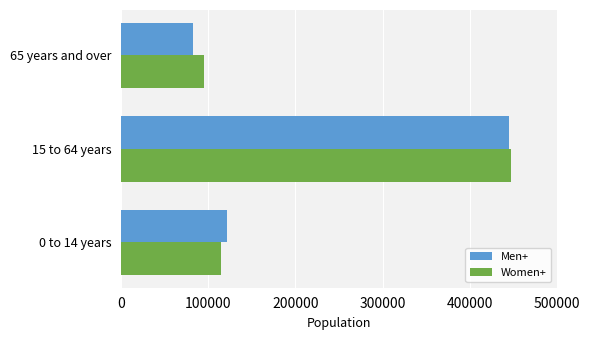

What is the total value across all series at 65 years and over?

177410